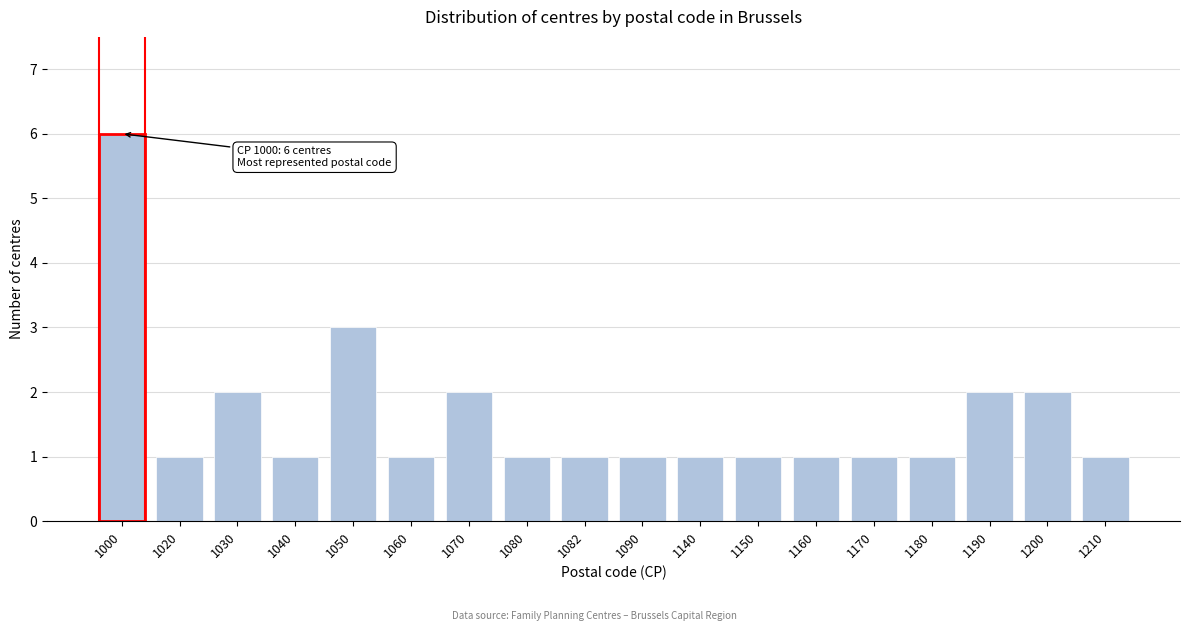

Reading left to right, list all the values displayed in this chart.

6	1	2	1	3	1	2	1	1	1	1	1	1	1	1	2	2	1